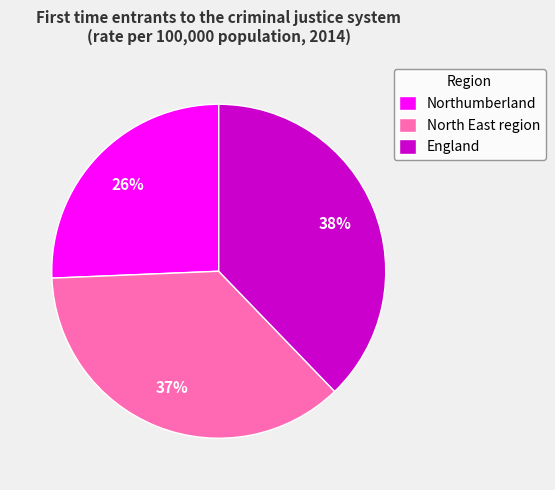

Count the number of slices in the pie.

3